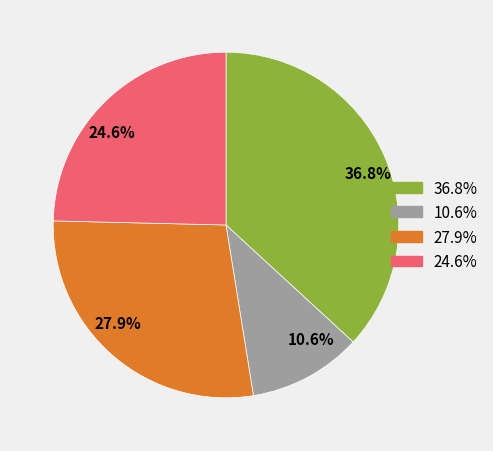

Rank the categories by value from highest to lowest.

36.8%, 27.9%, 24.6%, 10.6%